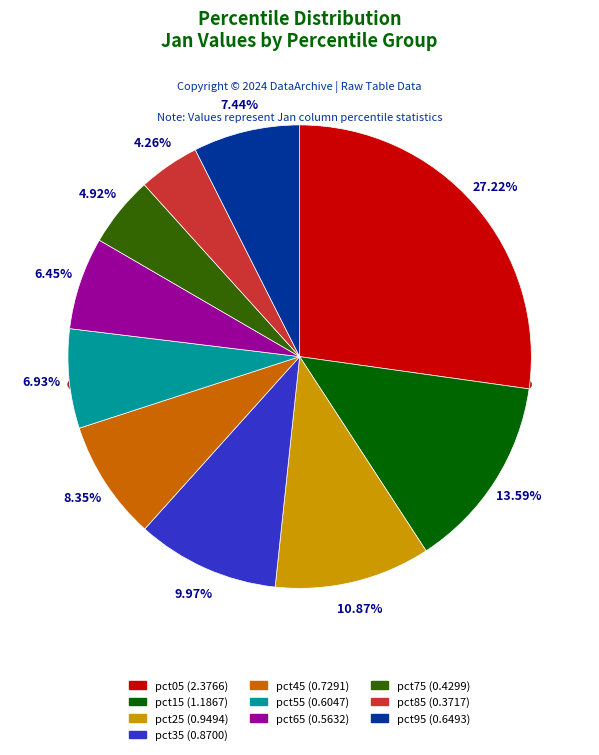

Rank the categories by value from lowest to highest.

pct85, pct75, pct65, pct55, pct95, pct45, pct35, pct25, pct15, pct05